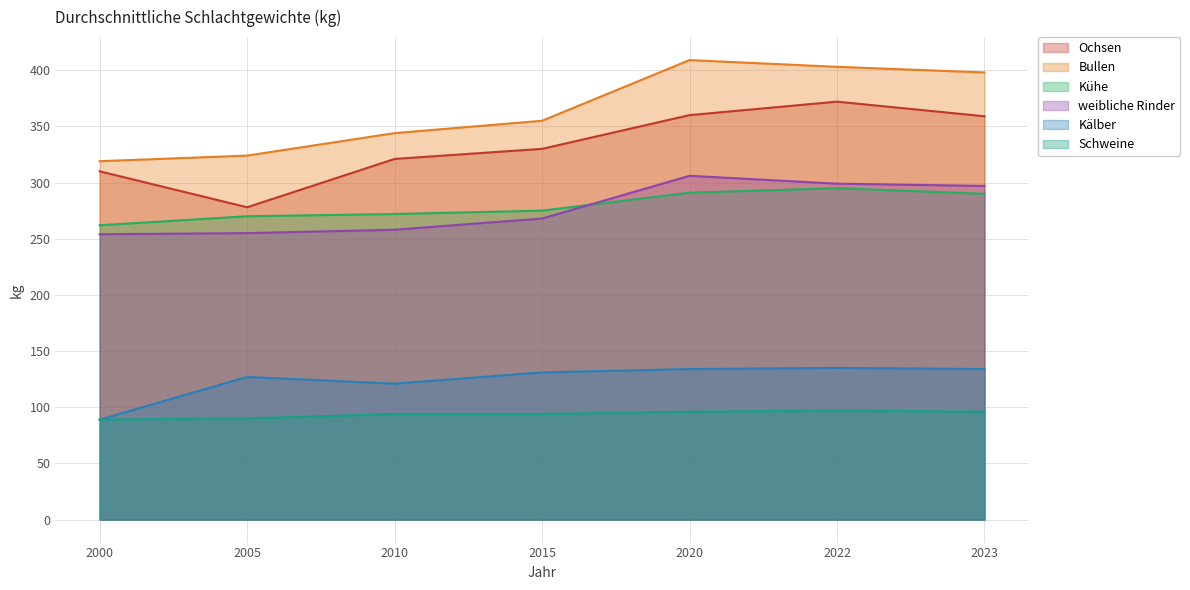

At which category does the chart reach its peak across all series?

2020